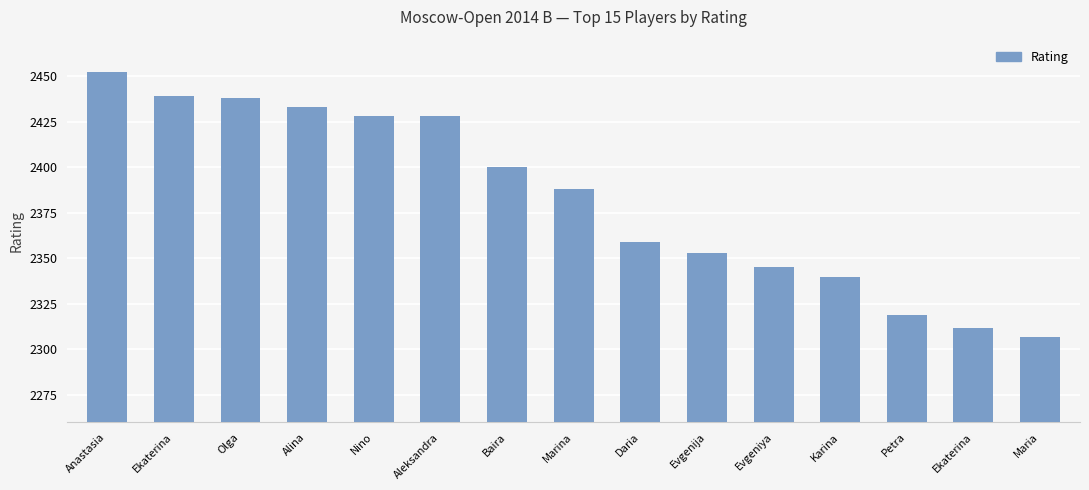

True or false: the data shows 2345 at Evgeniya.

True